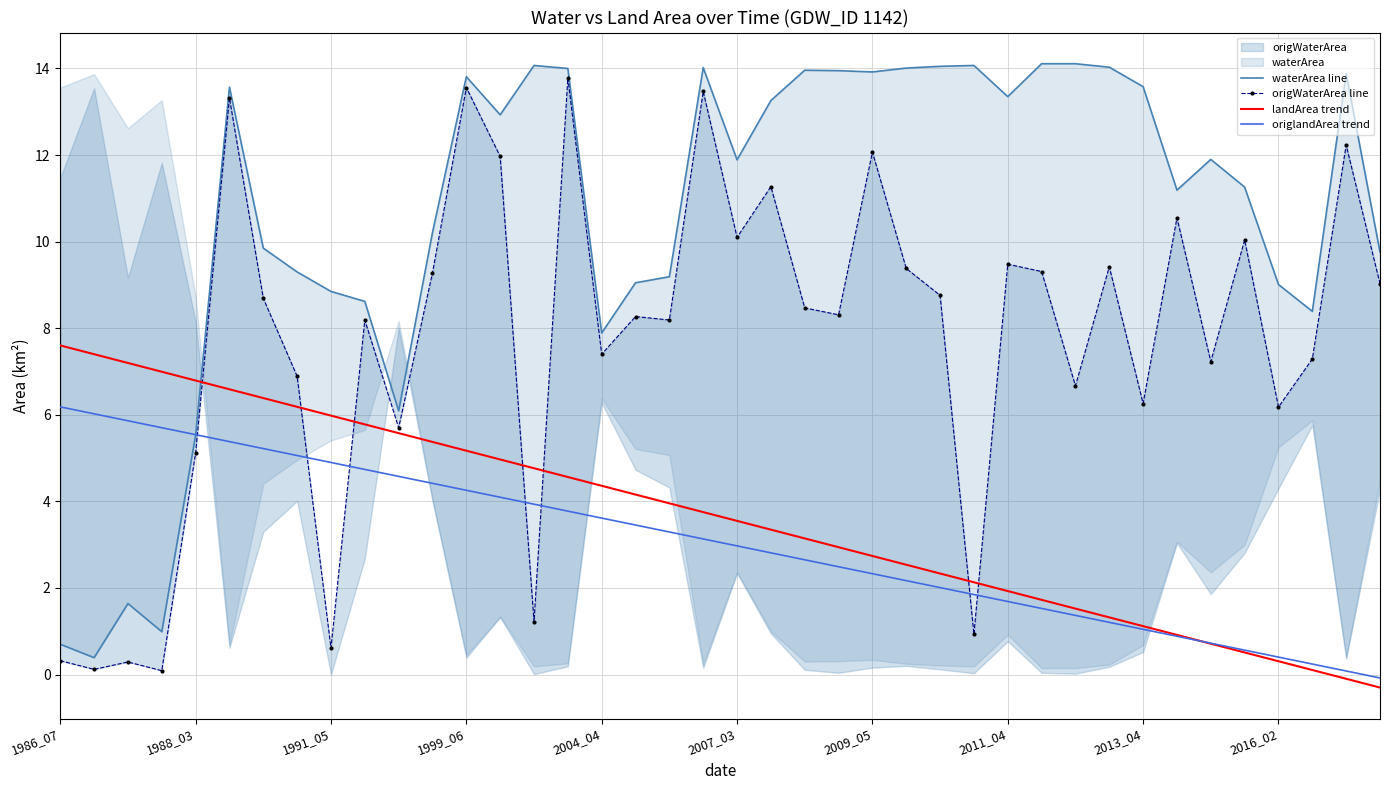

The value of origlandArea trend at 1991_05 is 4.9. True or false?

True